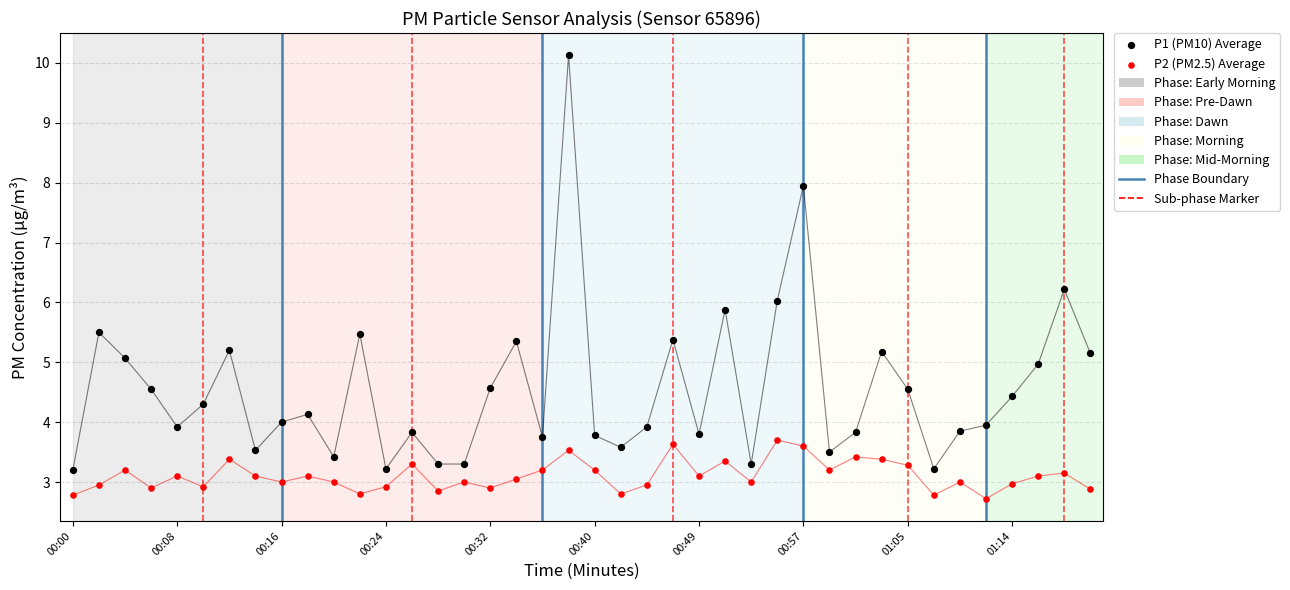

Across all data points, what is the range of Y values (max minus min)?

7.4